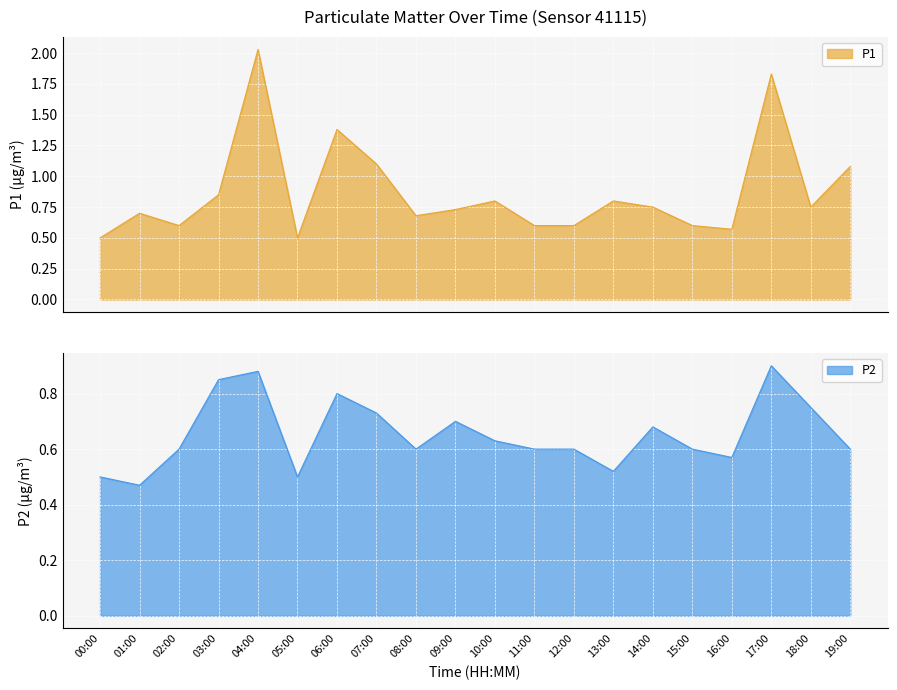

Reading right to left, list all the values displayed in this chart.

P1: 1.1	0.8	1.8	0.6	0.6	0.8	0.8	0.6	0.6	0.8	0.7	0.7	1.1	1.4	0.5	2.0	0.8	0.6	0.7	0.5
P2: 0.6	0.8	0.9	0.6	0.6	0.7	0.5	0.6	0.6	0.6	0.7	0.6	0.7	0.8	0.5	0.9	0.8	0.6	0.5	0.5